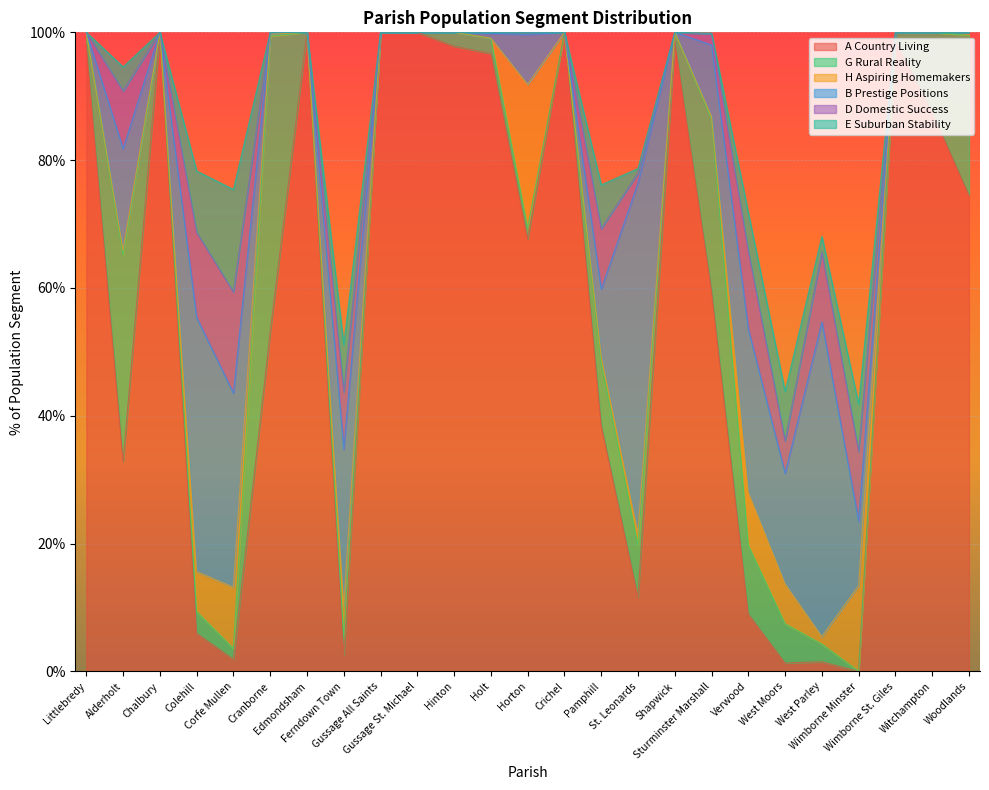

How many lines are shown in the chart?

6